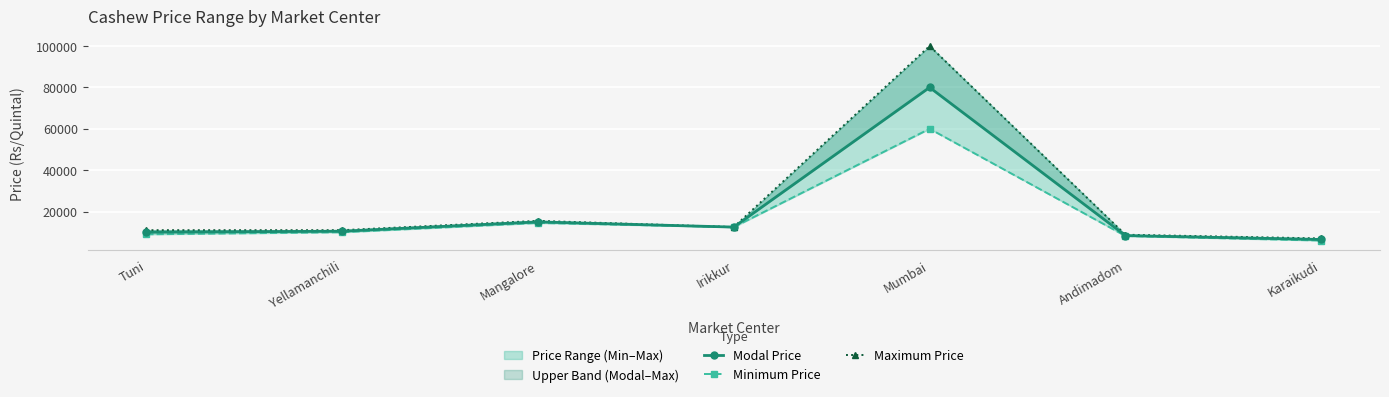

At which label does Modal Price reach its minimum?

Karaikudi